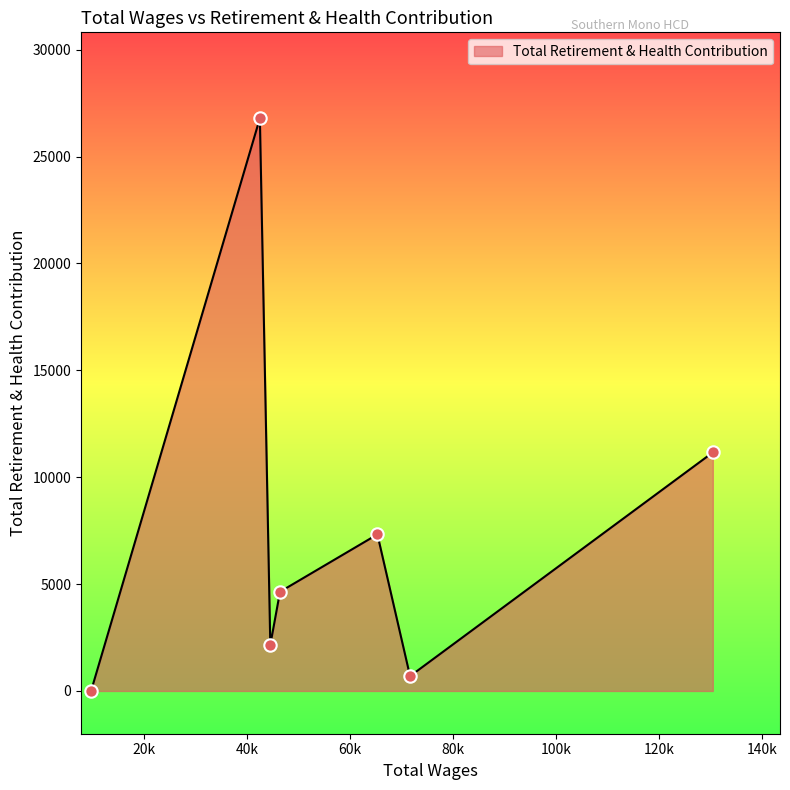

What is the difference between the maximum and minimum values?

26793